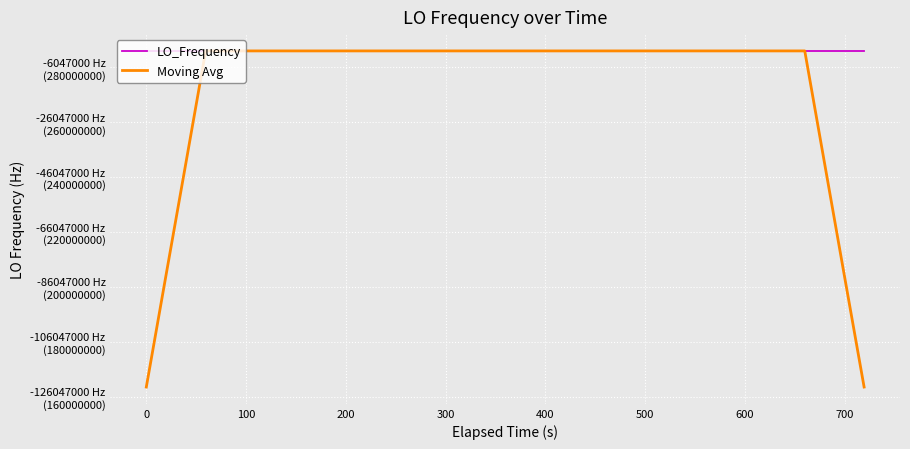

What is the average value of the LO_Frequency series?

286047000.2